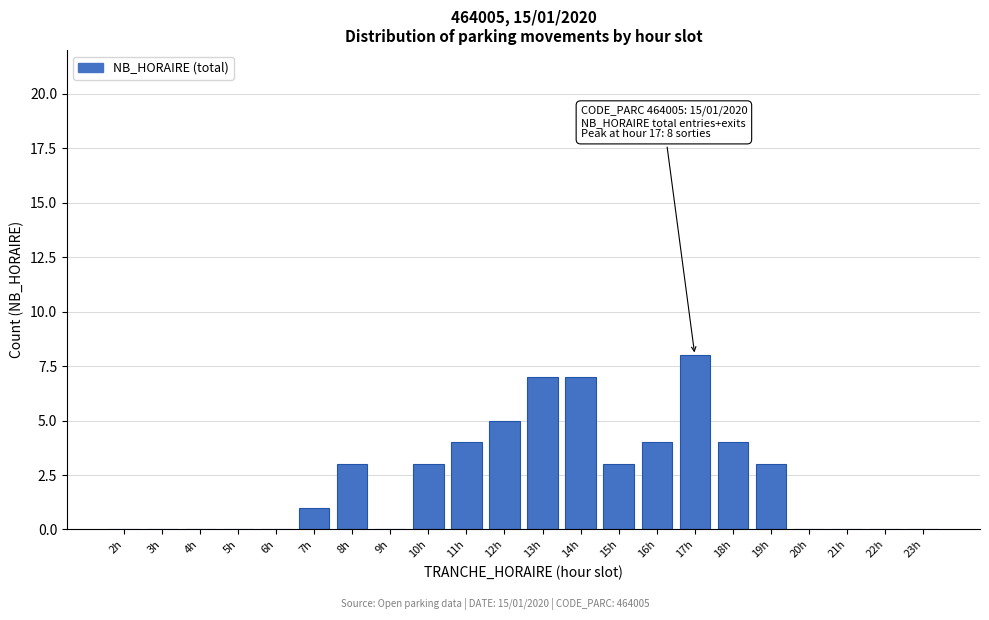

Reading left to right, transcribe all the data shown in this chart.

2h=0	3h=0	4h=0	5h=0	6h=0	7h=1	8h=3	9h=0	10h=3	11h=4	12h=5	13h=7	14h=7	15h=3	16h=4	17h=8	18h=4	19h=3	20h=0	21h=0	22h=0	23h=0